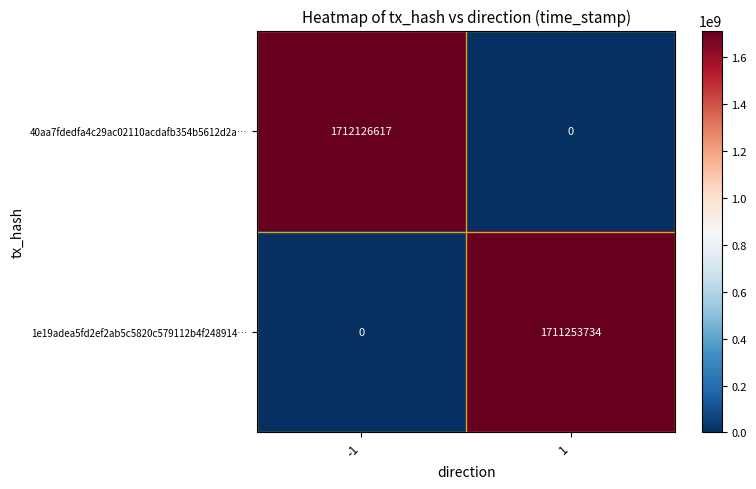

What is the spread (max minus min) of values at 1?

1711253734